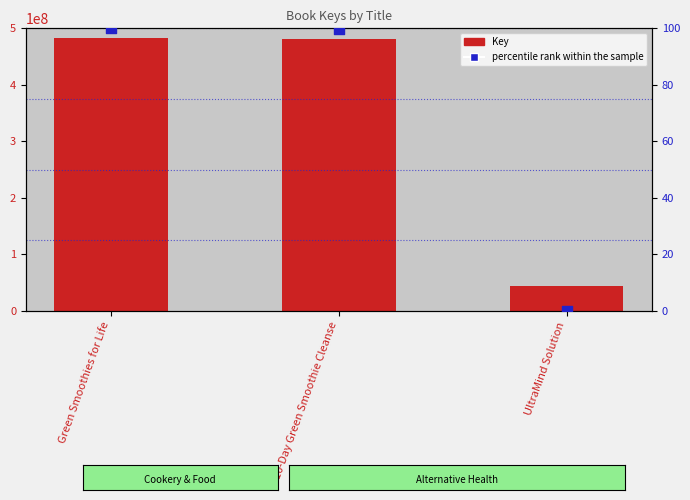

Which series contains the highest Y value?

Key